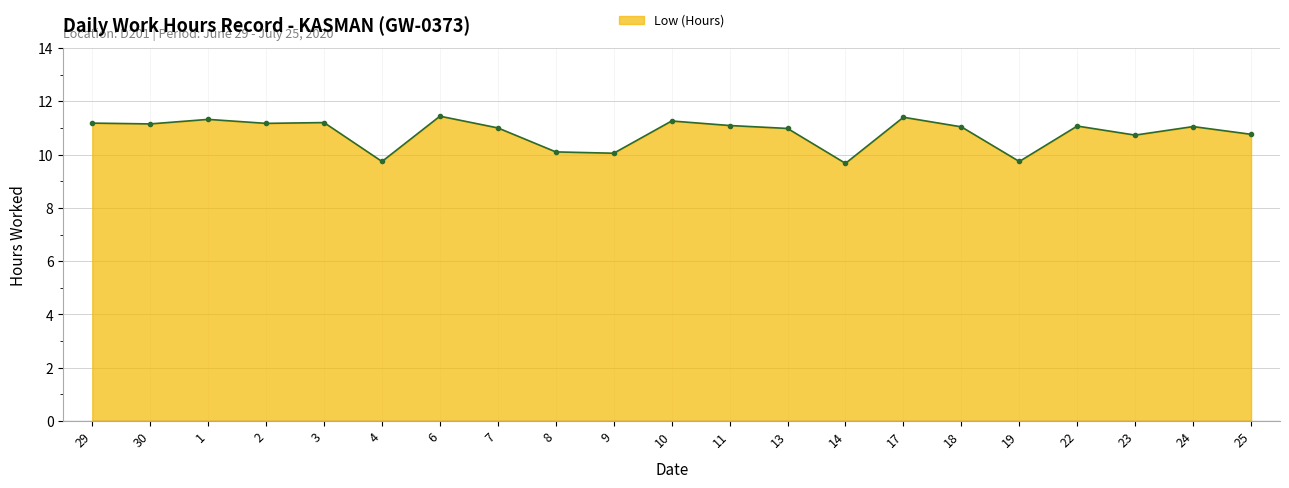

What is the sum of the values at 23 and 17?

22.1